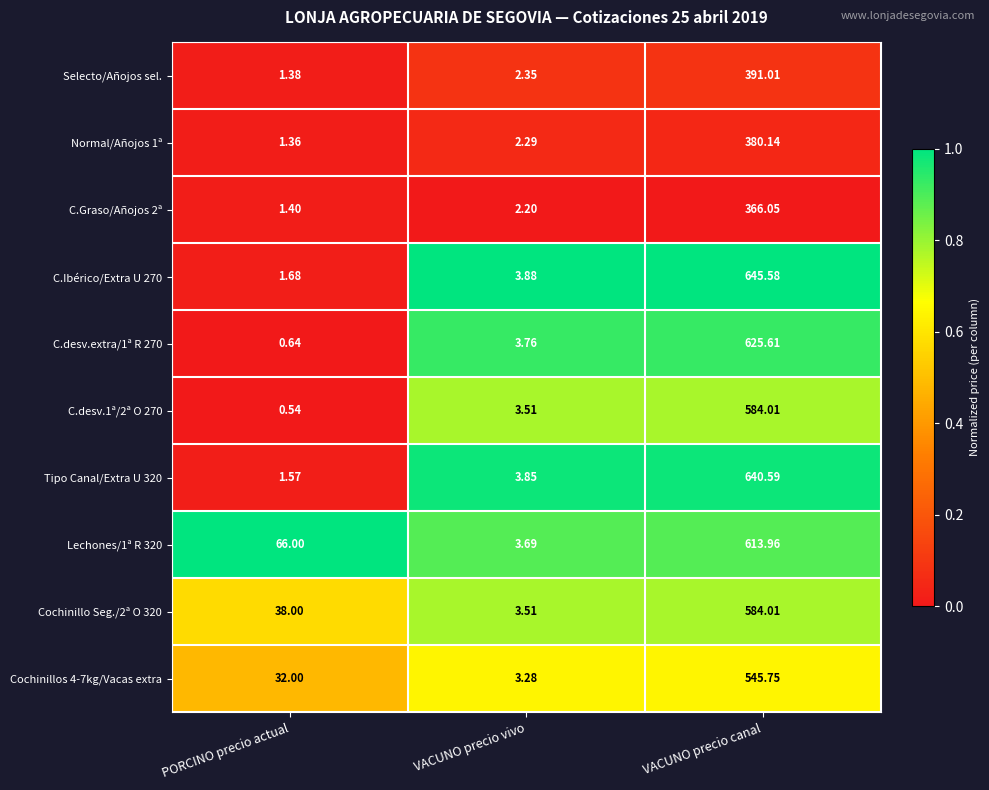

Rank the categories by Cochinillo Seg./2ª O 320 value from lowest to highest.

VACUNO precio vivo, PORCINO precio actual, VACUNO precio canal